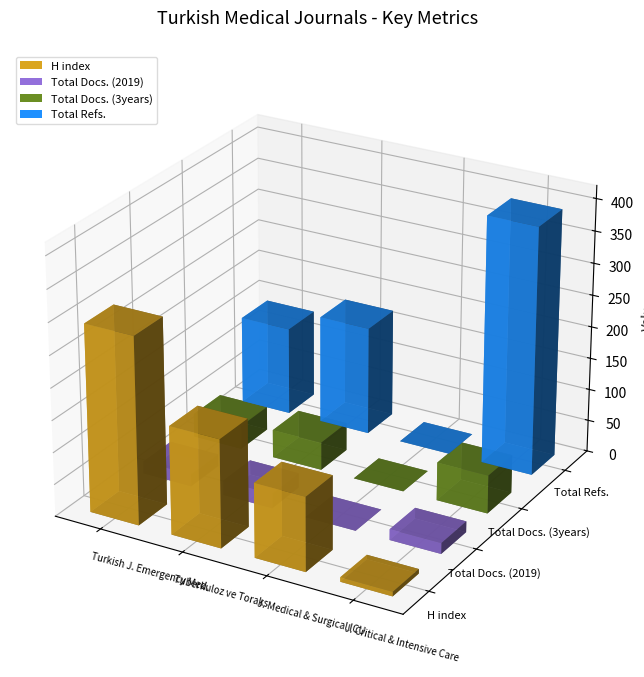

What is the total value across all series at Journal of Critical and Intensive Care?

473